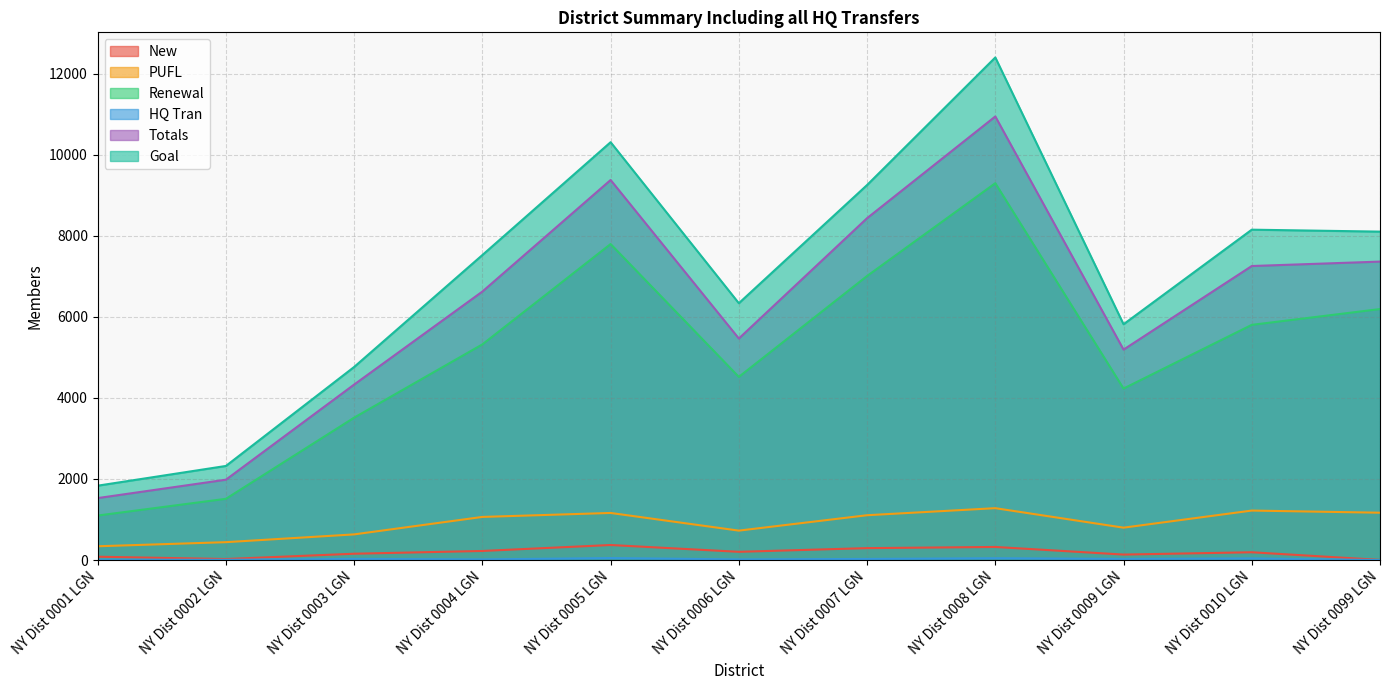

Where is the first local minimum for Goal?

NY Dist 0006 LGN